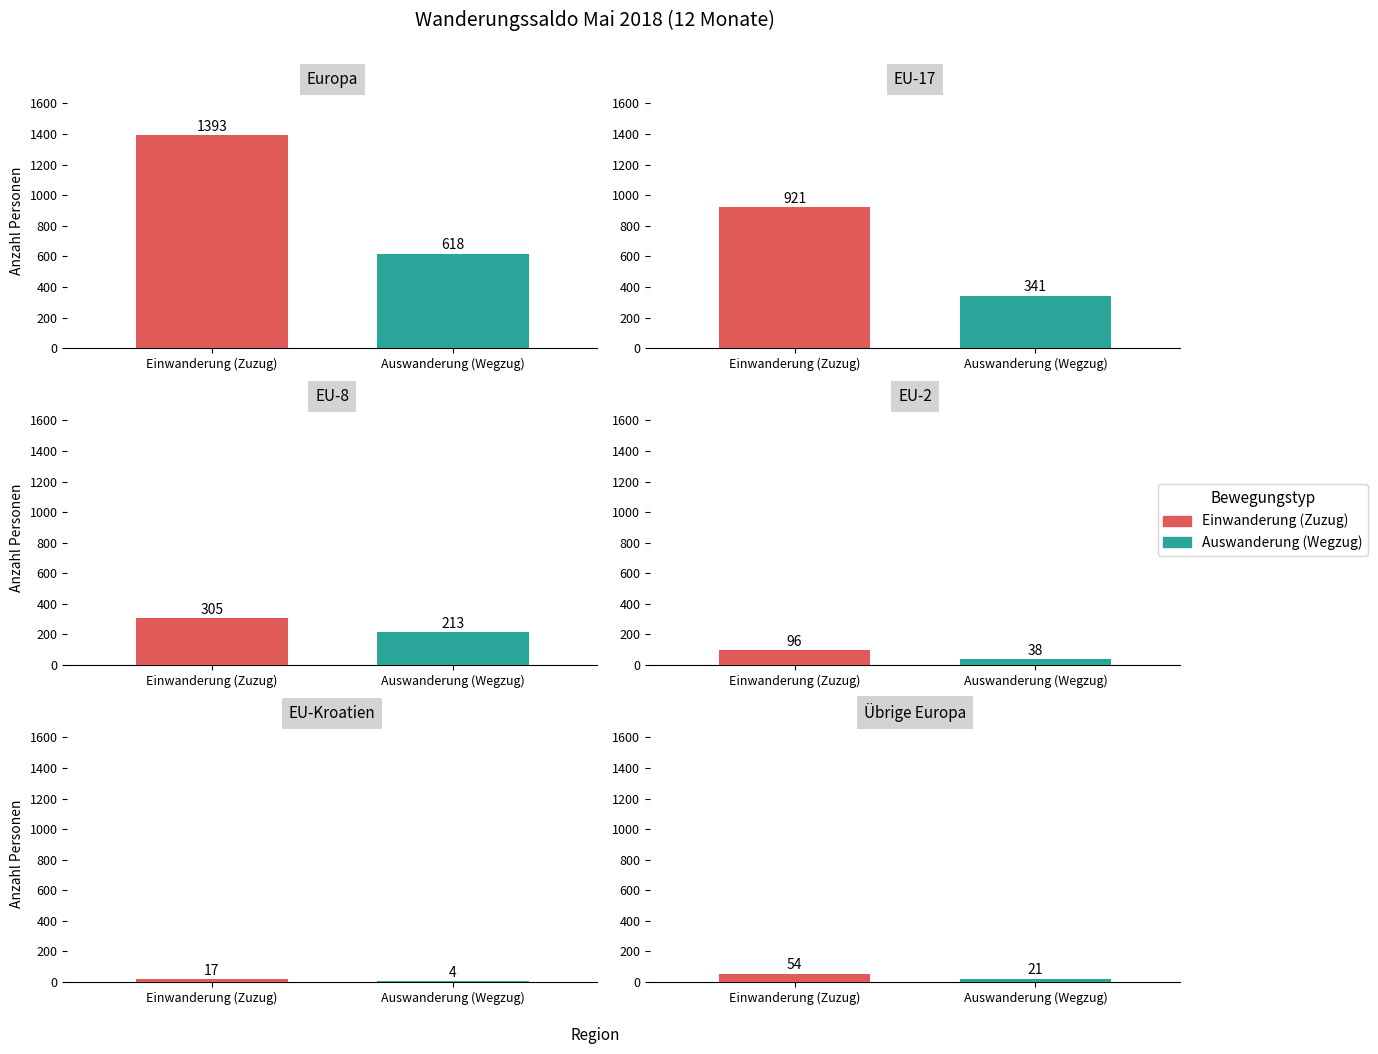

The value of Einwanderung (Zuzug) at 4 is 8. True or false?

False